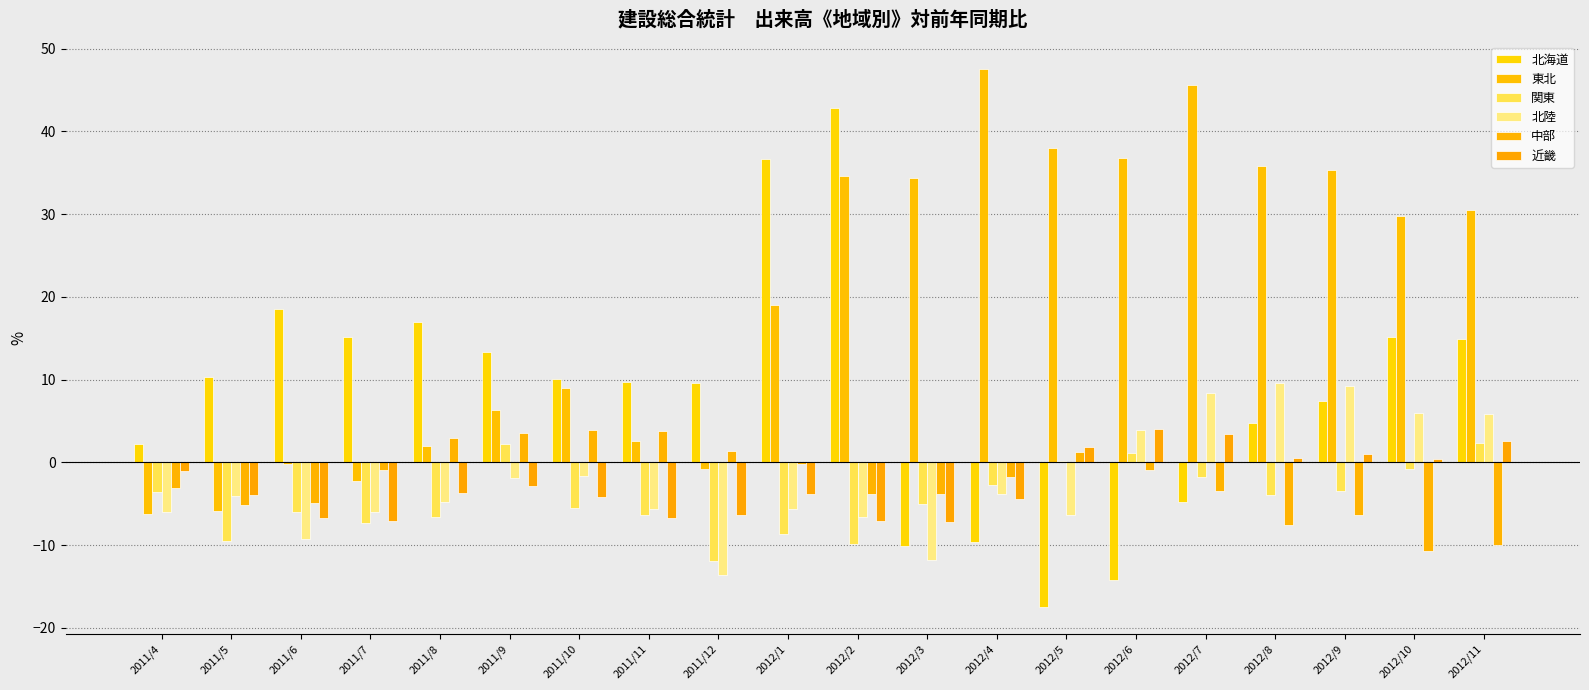

What position from the left is 2011/8?

5